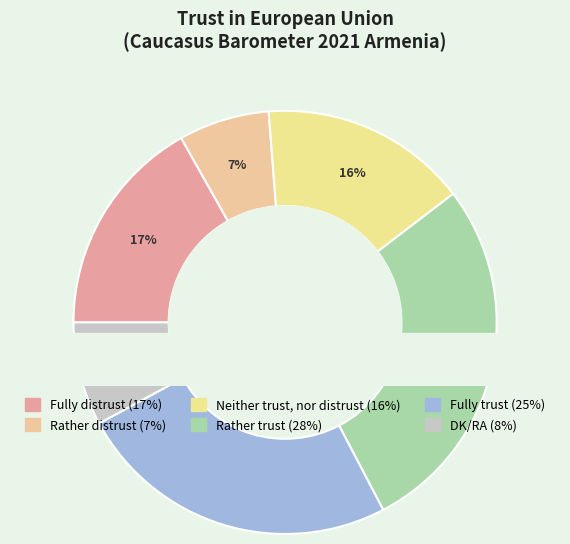

The Fully distrust slice represents 17% of the pie. True or false?

True